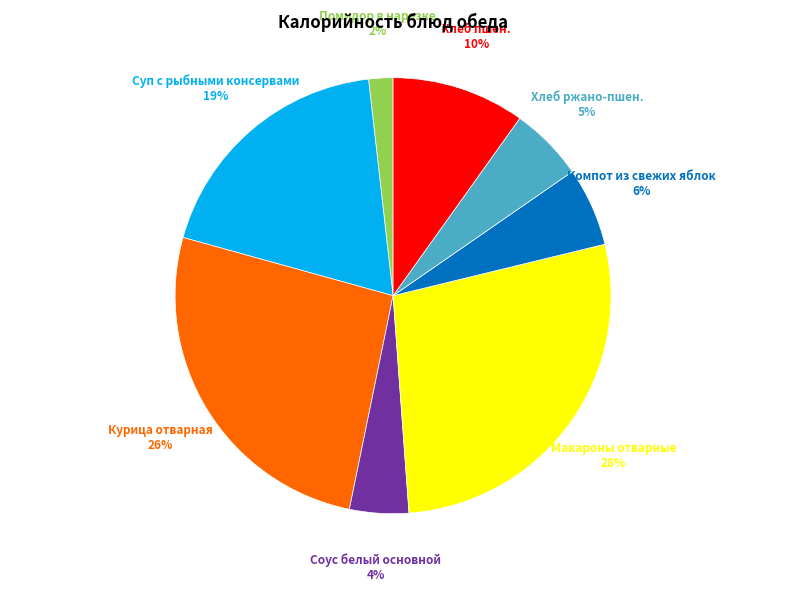

To the nearest percent, what portion does Макароны отварные represent?

28%